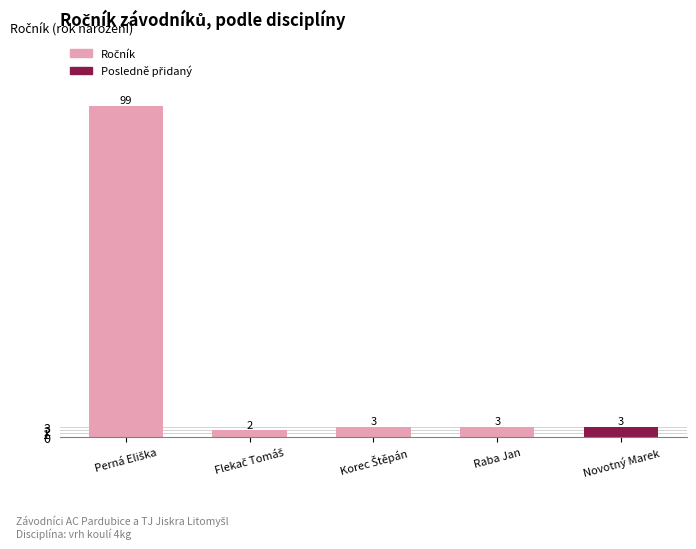

What is the difference between the maximum and minimum values?

97